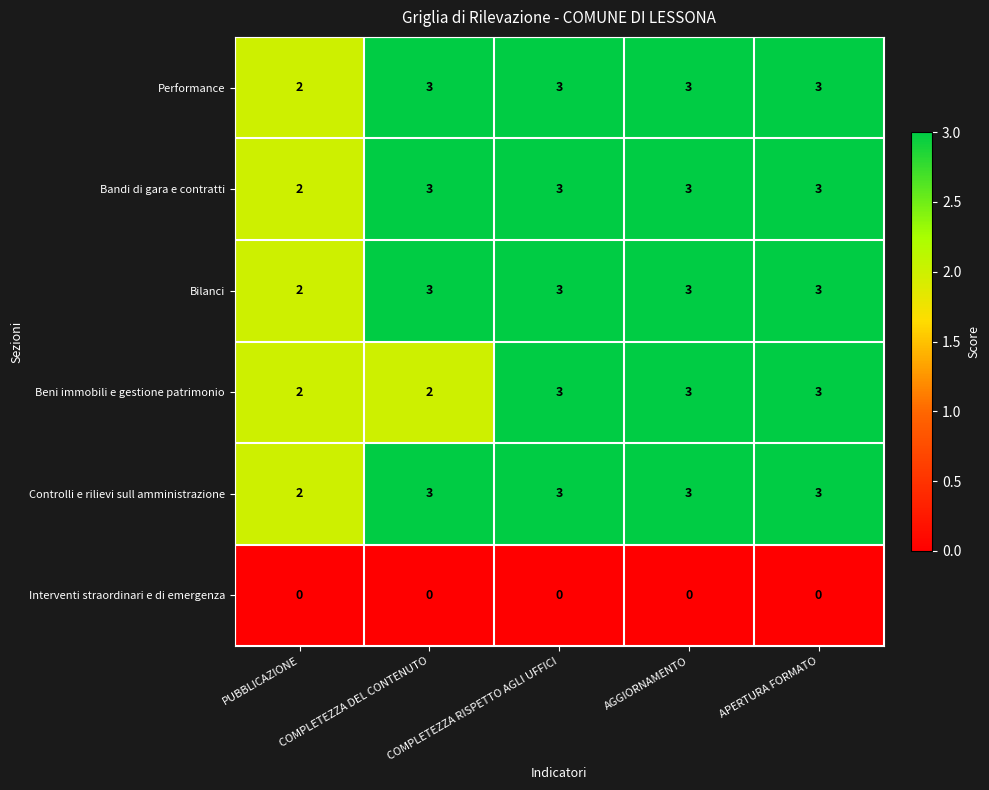

What is the total value across all series at AGGIORNAMENTO?

15